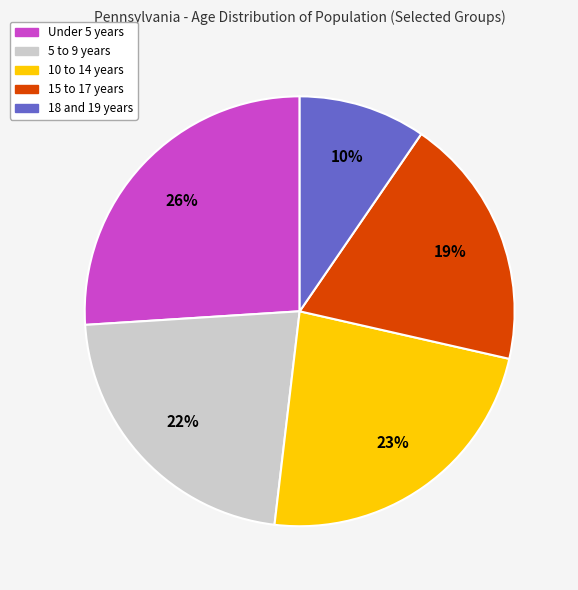

Is it true that 5 to 9 years is 22% of the pie?

True